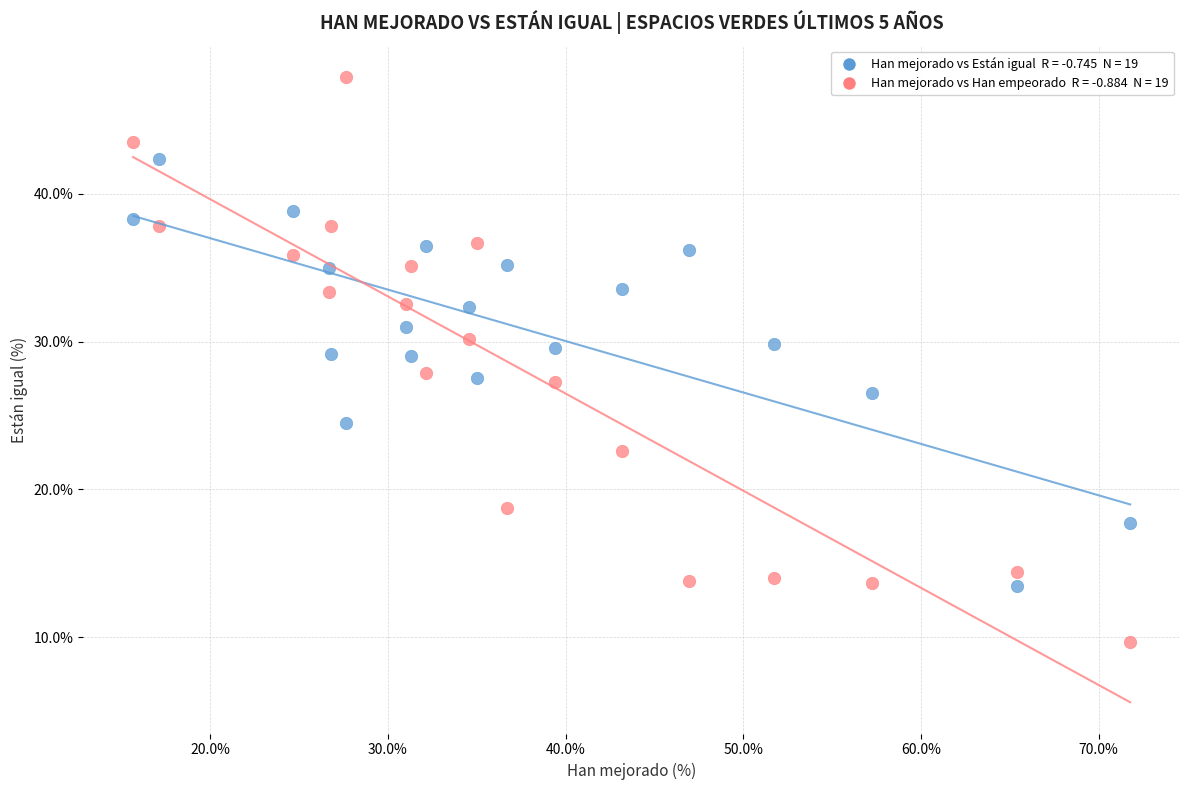

Across all data points, what is the range of Y values (max minus min)?

38.2